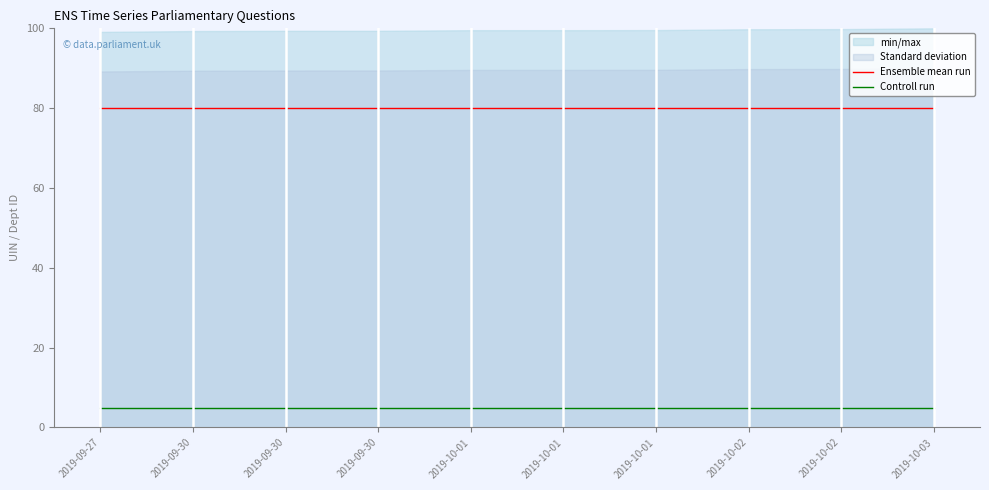

Reading right to left, transcribe all the data shown in this chart.

Ensemble mean run: 2019-10-03=80	2019-10-02=80	2019-10-02=80	2019-10-01=80	2019-10-01=80	2019-10-01=80	2019-09-30=80	2019-09-30=80	2019-09-30=80	2019-09-27=80
Controll run: 2019-10-03=5	2019-10-02=5	2019-10-02=5	2019-10-01=5	2019-10-01=5	2019-10-01=5	2019-09-30=5	2019-09-30=5	2019-09-30=5	2019-09-27=5